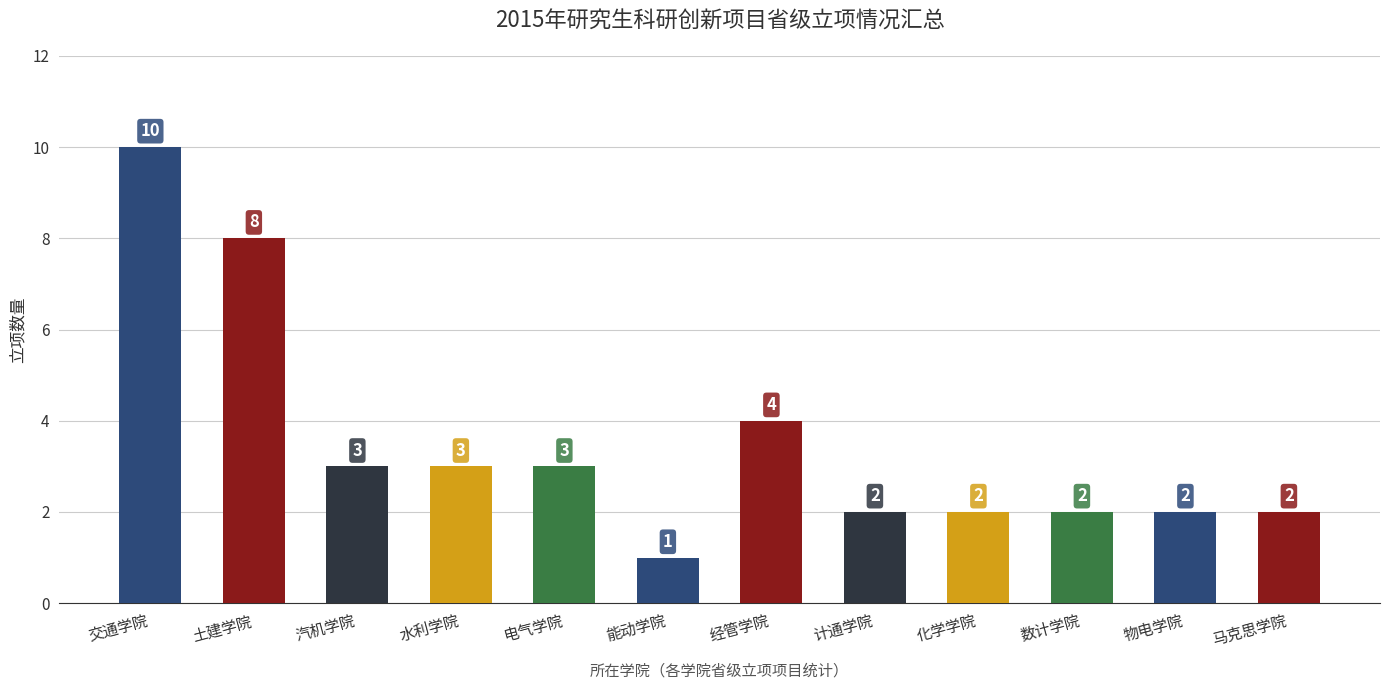

Is it true that the value at 土建学院 is 4?

False